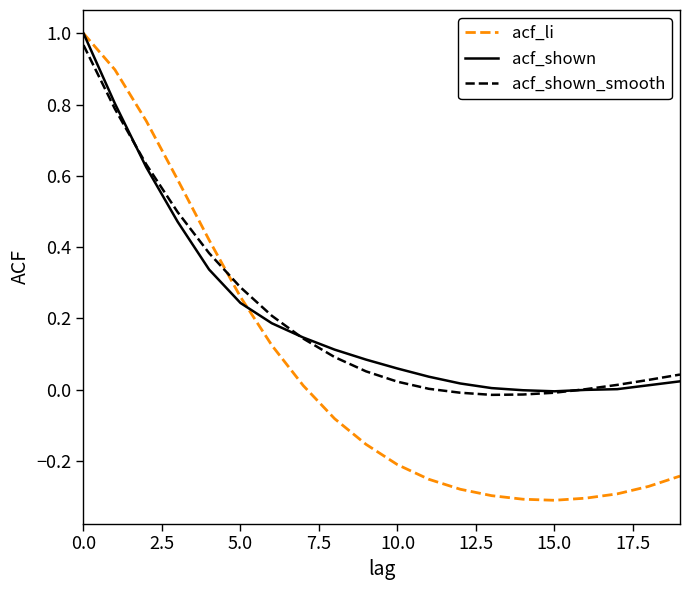

Which series has the largest range (max minus min)?

acf_li